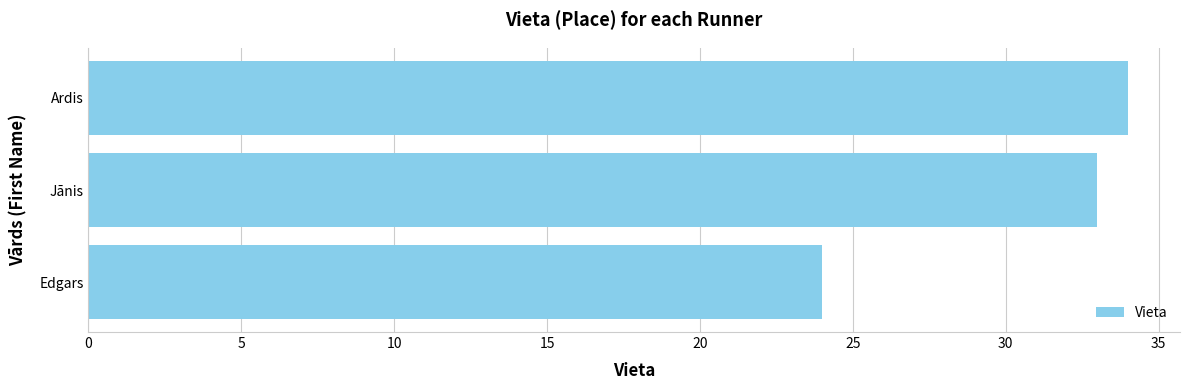

What is the ratio of the value at Ardis to the value at Jānis?

1.0